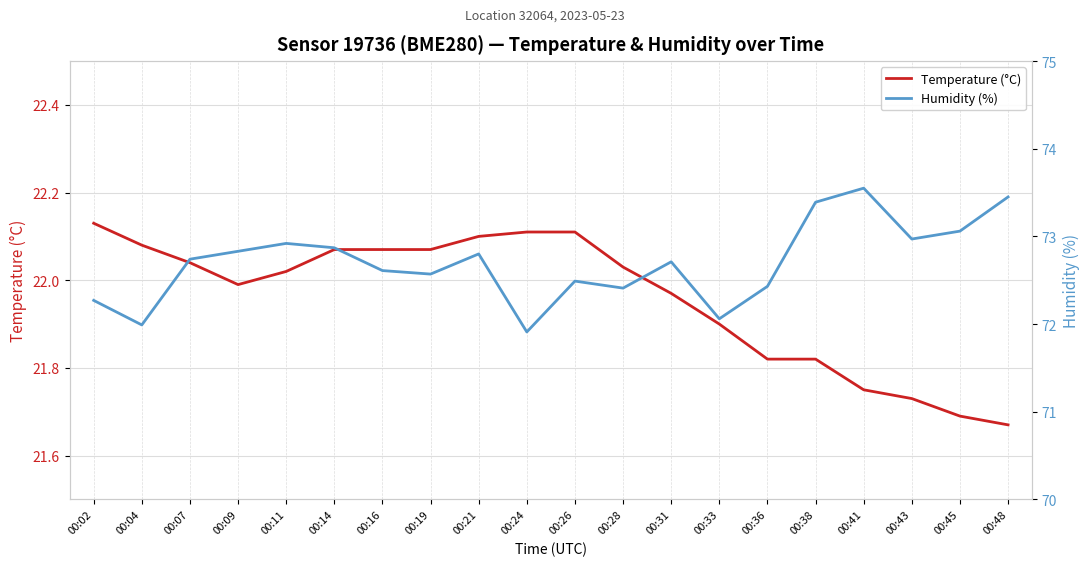

What is the maximum value shown in the chart?

73.5